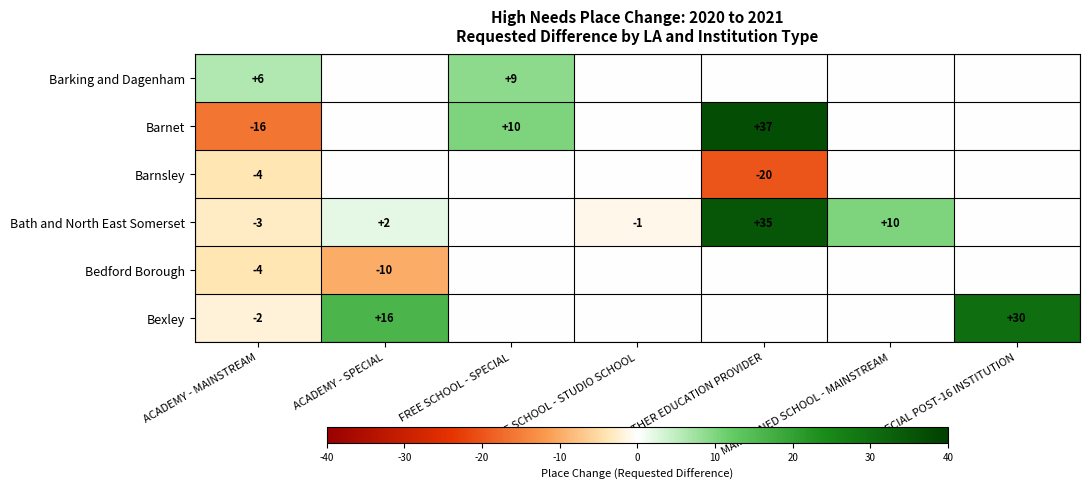

Is it true that Bath and North East Somerset equals 1 at ACADEMY - SPECIAL?

False